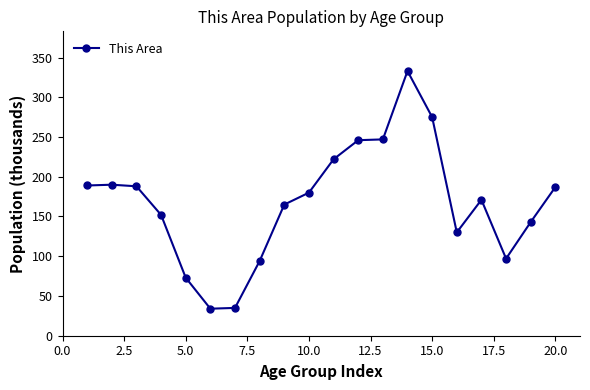

What is the difference between the maximum and minimum values?

299